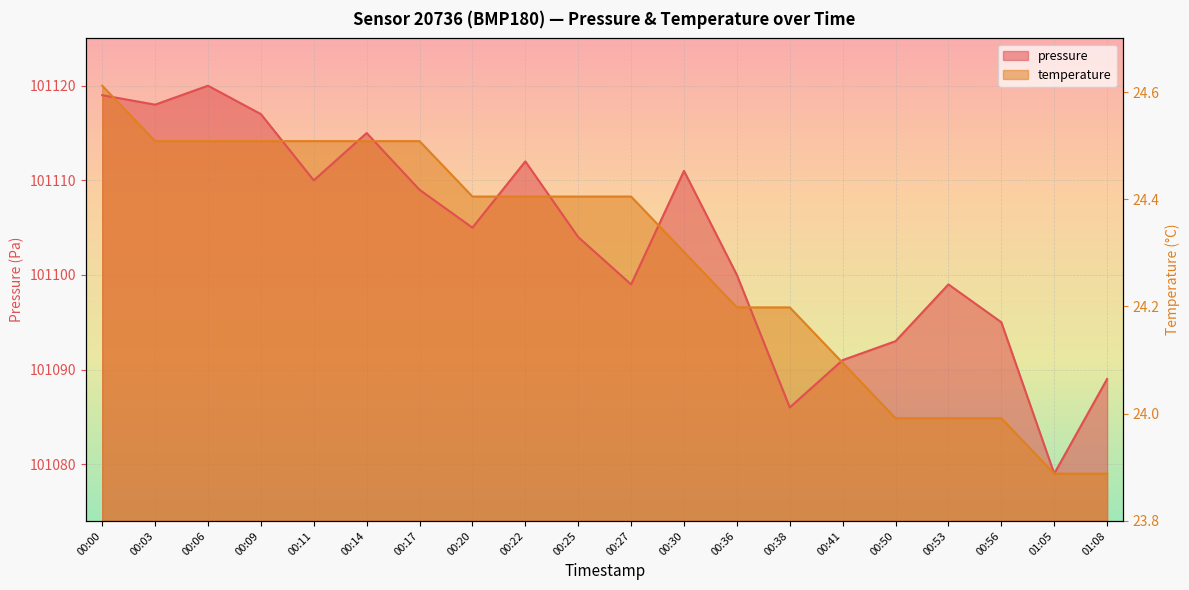

At how many categories does at least one series exceed 101091?

17